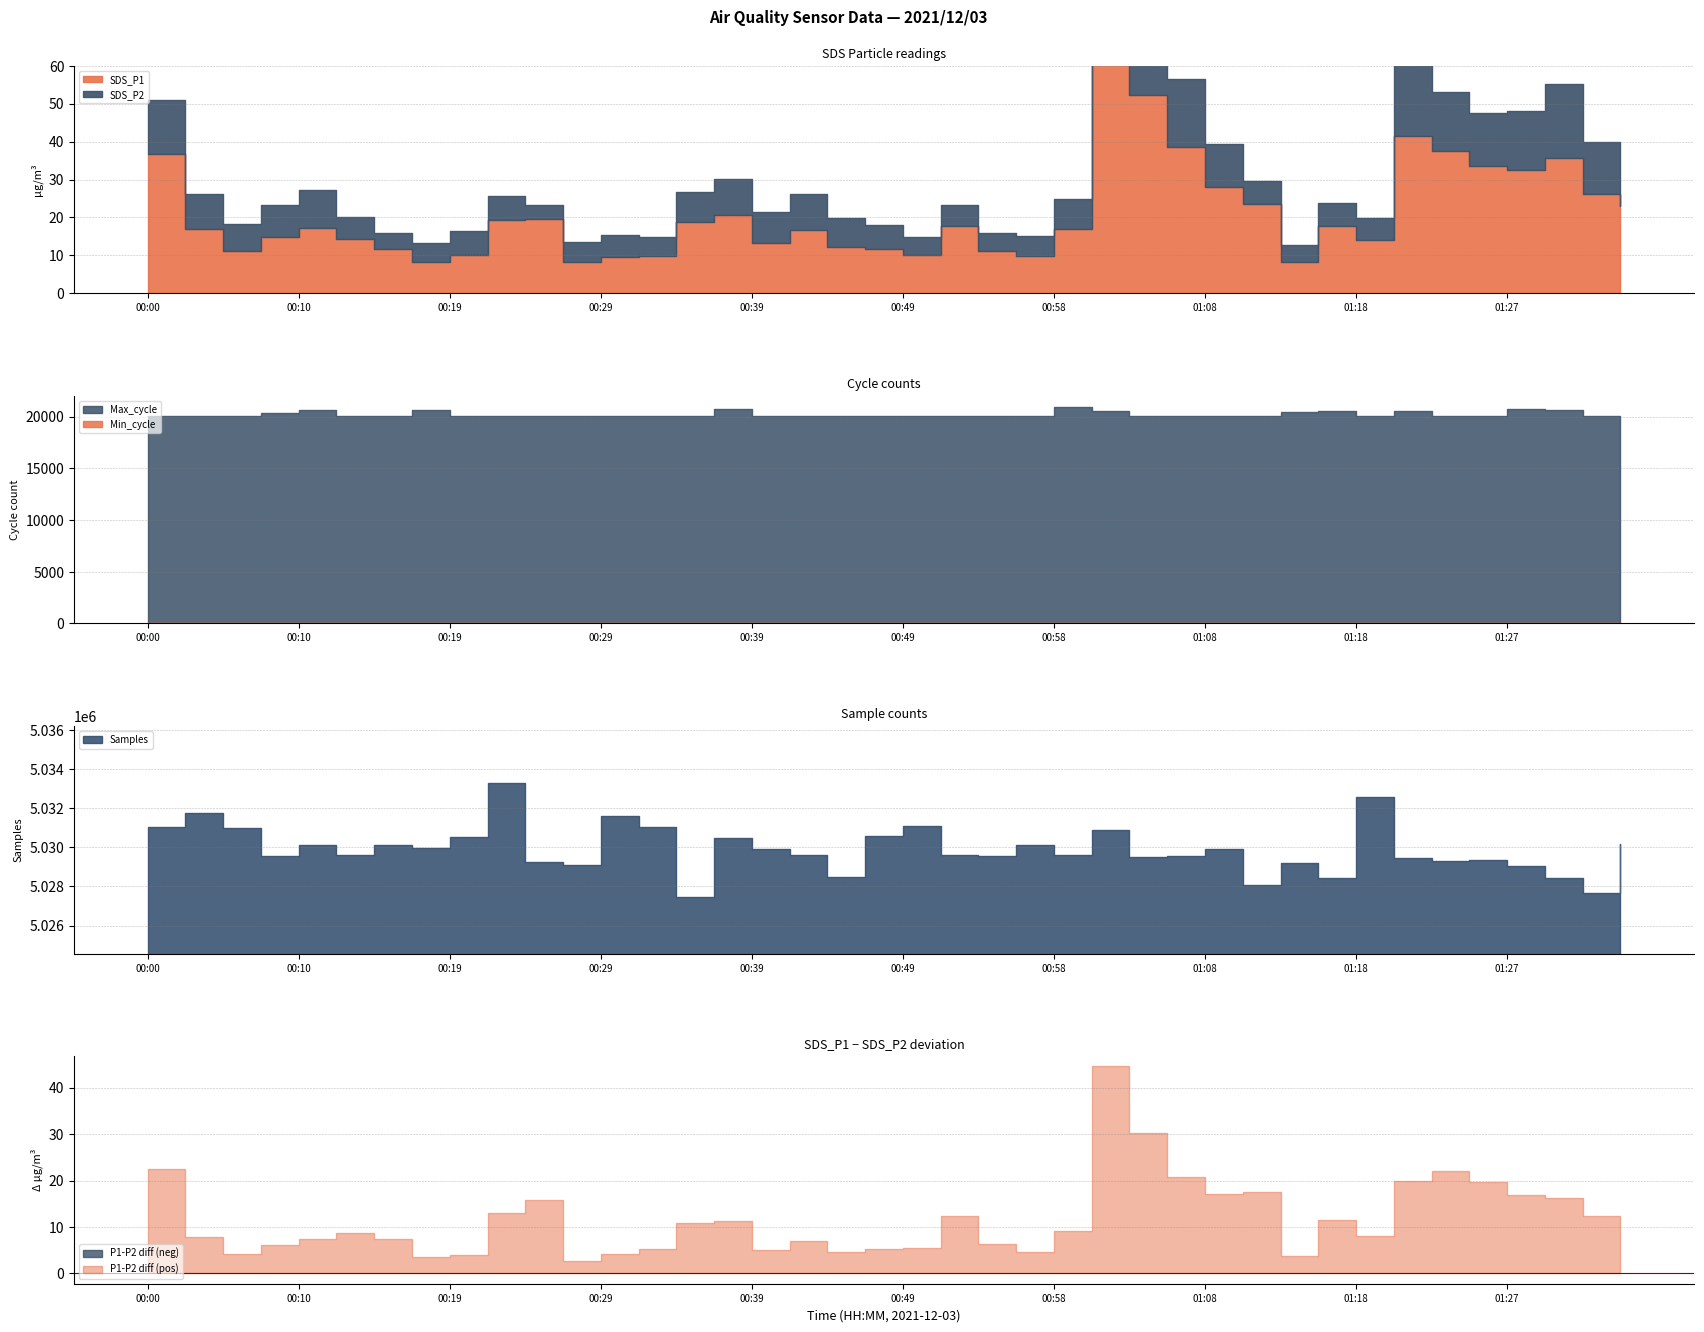

Is the value of SDS_P1 at 14 greater than the value of SDS_P2 at 10?

Yes